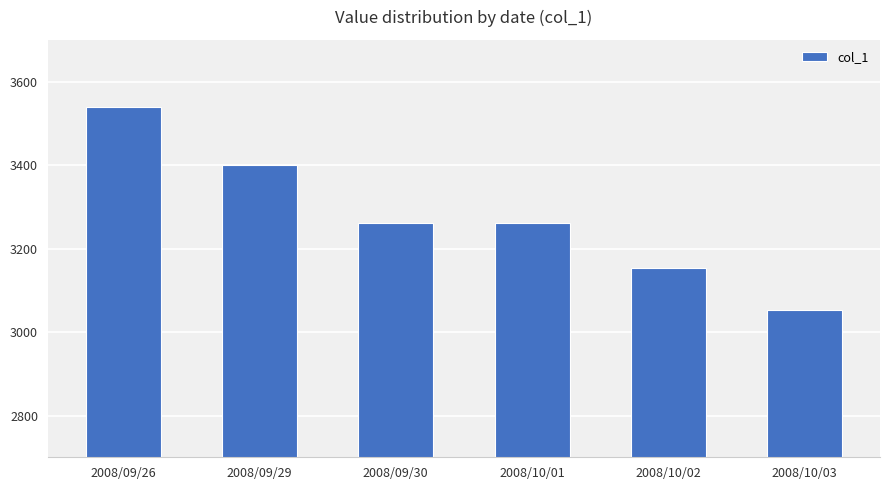

The chart shows a value of 2263 at 2008/10/01. True or false?

False